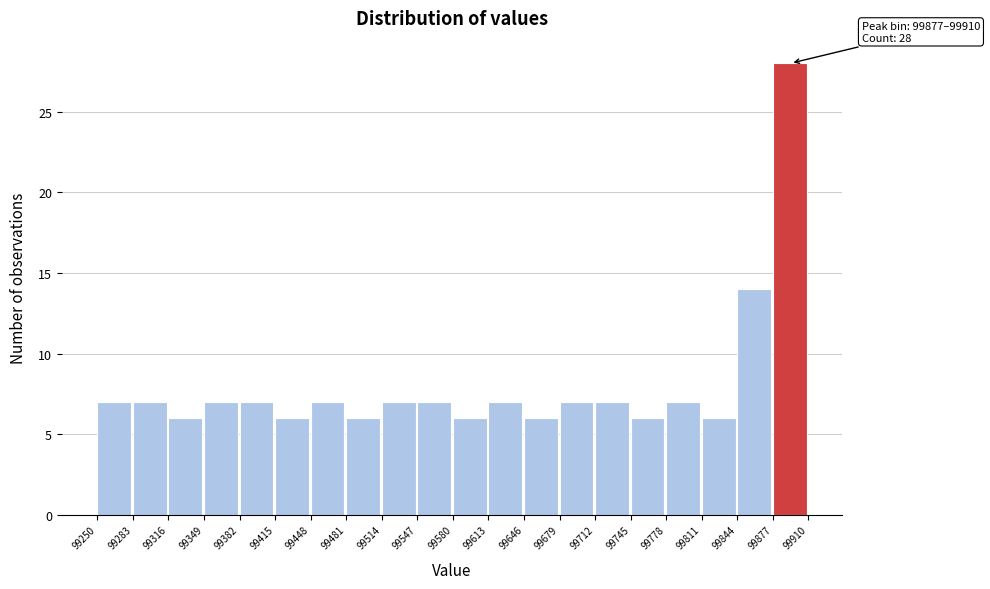

Over which range of the x-axis is the bar tallest?

99877 to 99910